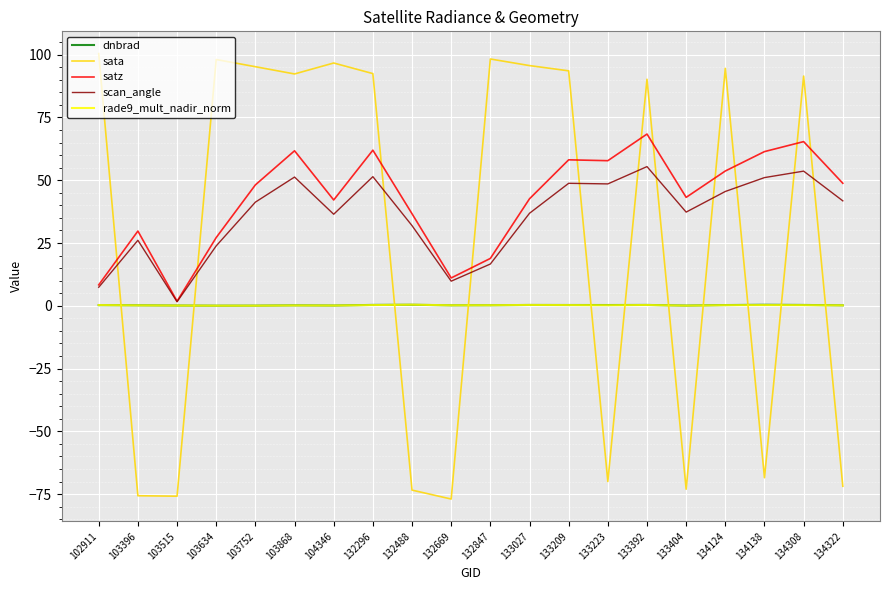

The value of sata at 134322 is -123.8. True or false?

False